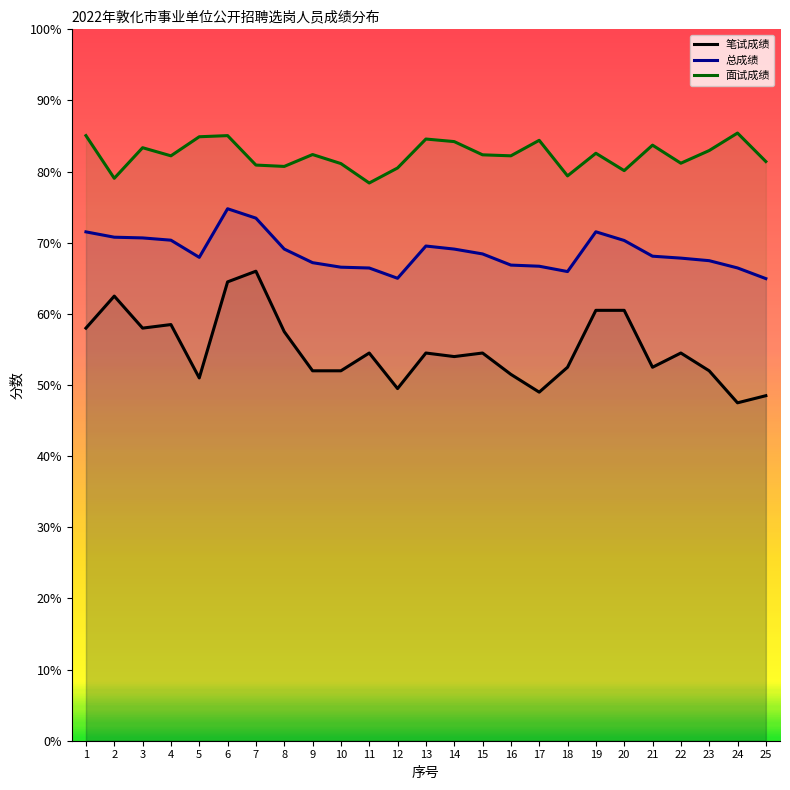

What are all the series names shown in the legend?

笔试成绩, 总成绩, 面试成绩